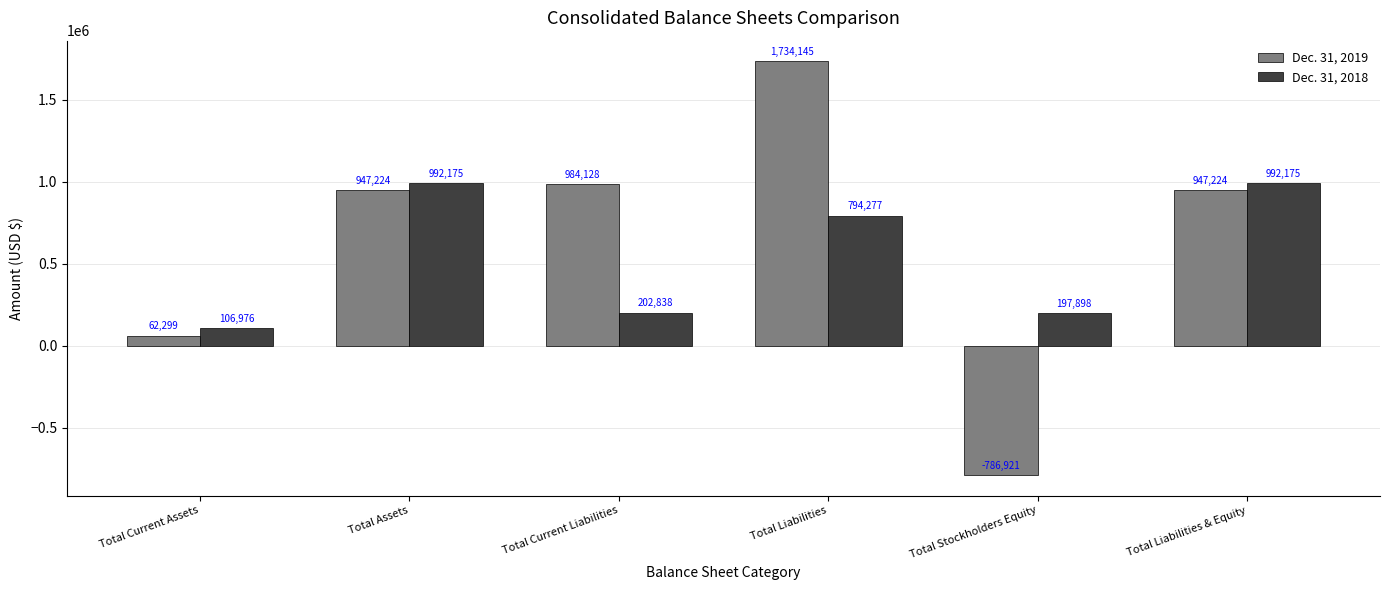

List the series in order of their overall mean, highest first.

Dec. 31, 2019, Dec. 31, 2018